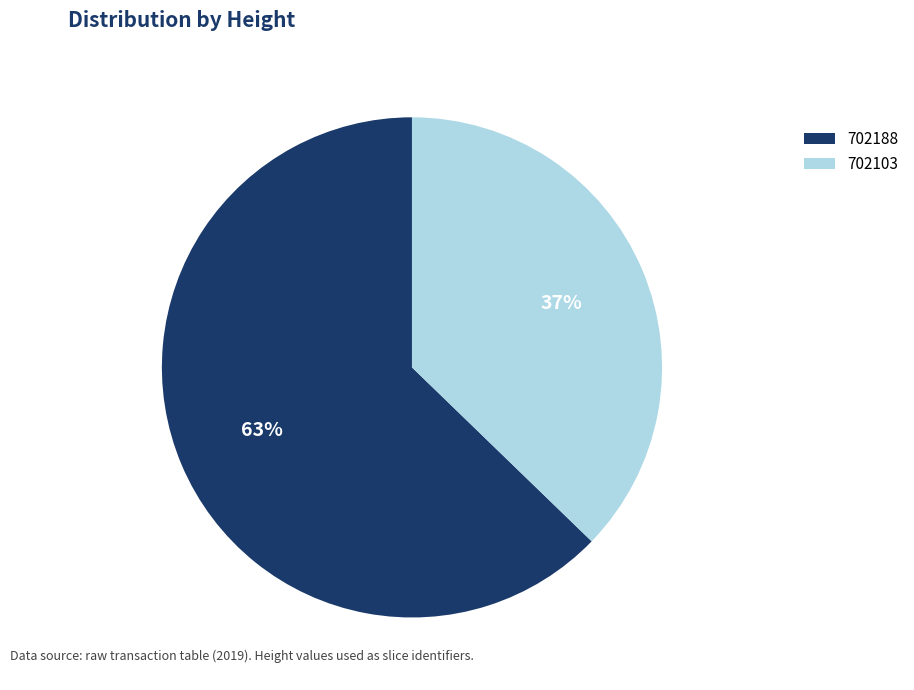

True or false: 702188 accounts for 63% of the total.

True